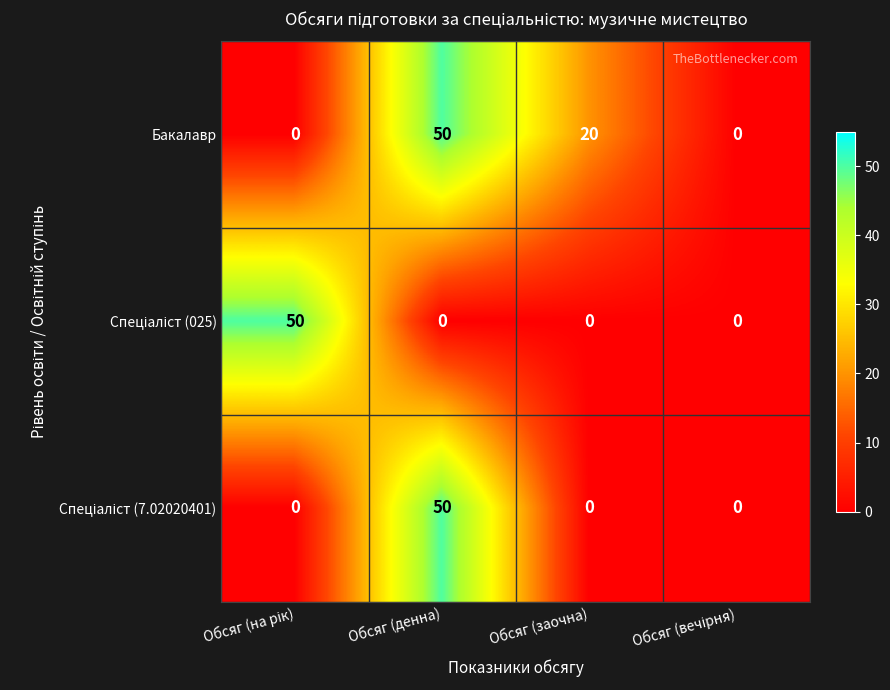

Which series has the largest total across all categories?

Бакалавр